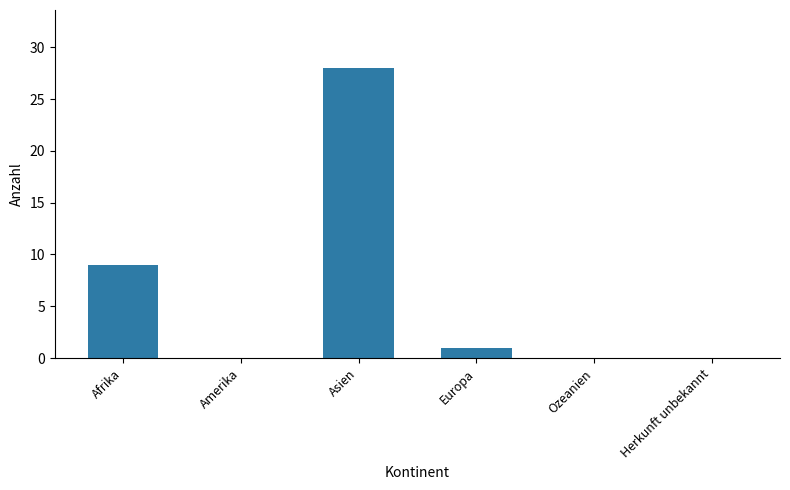

Are the bars grouped side by side (vs. stacked)?

No